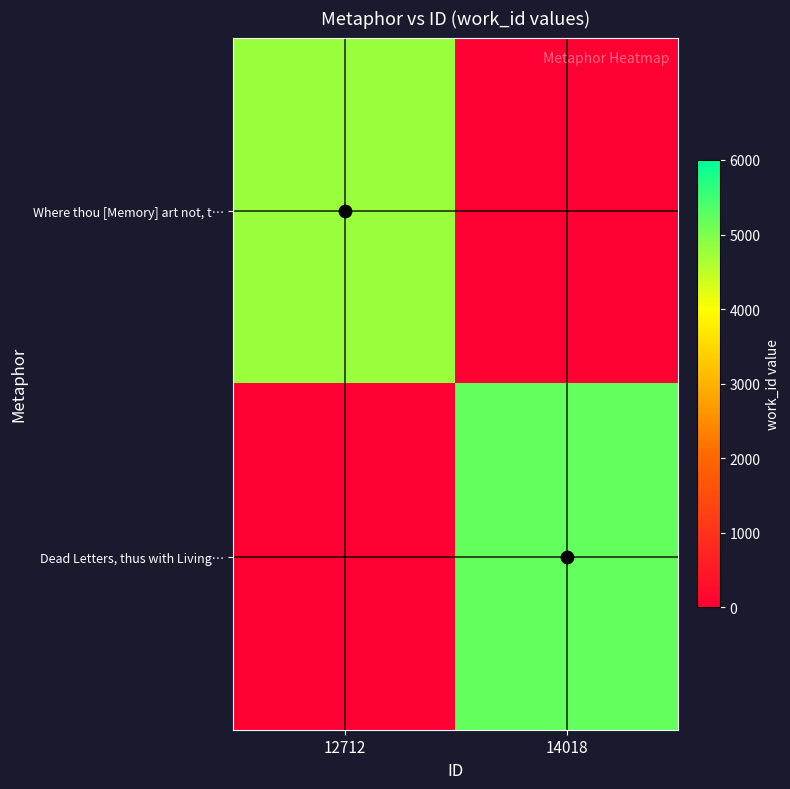

Reading left to right, transcribe all the data shown in this chart.

Where thou [Memory] art not, t…: 12712=4790	14018=0
Dead Letters, thus with Living…: 12712=0	14018=5209